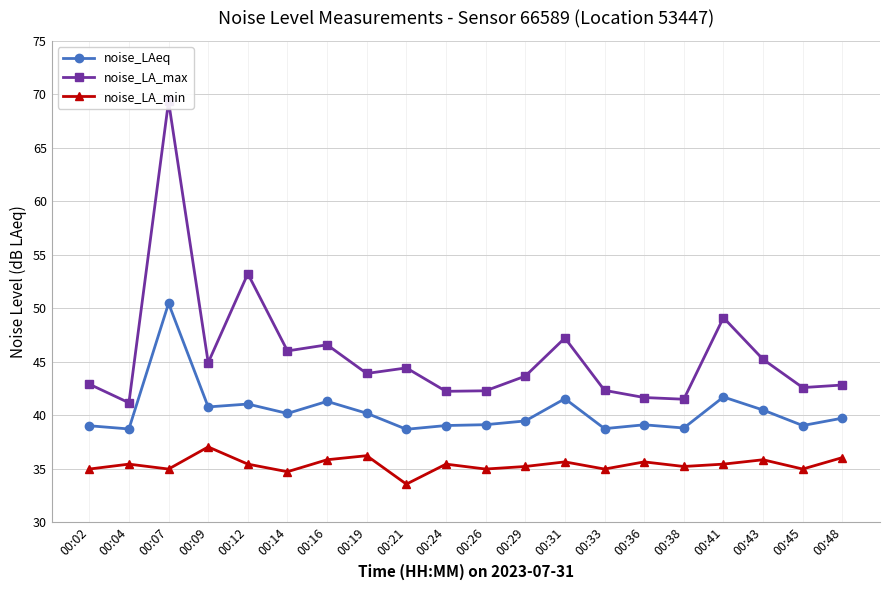

What is the maximum value for noise_LA_max?

69.3